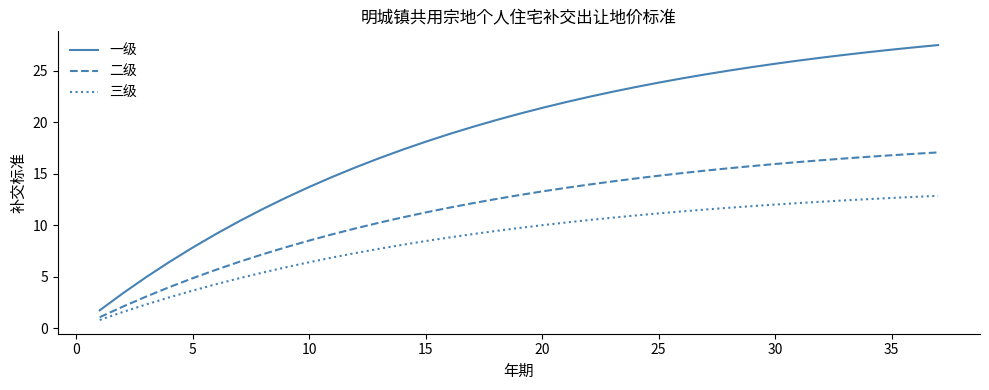

True or false: 一级 and 二级 cross at least once.

False